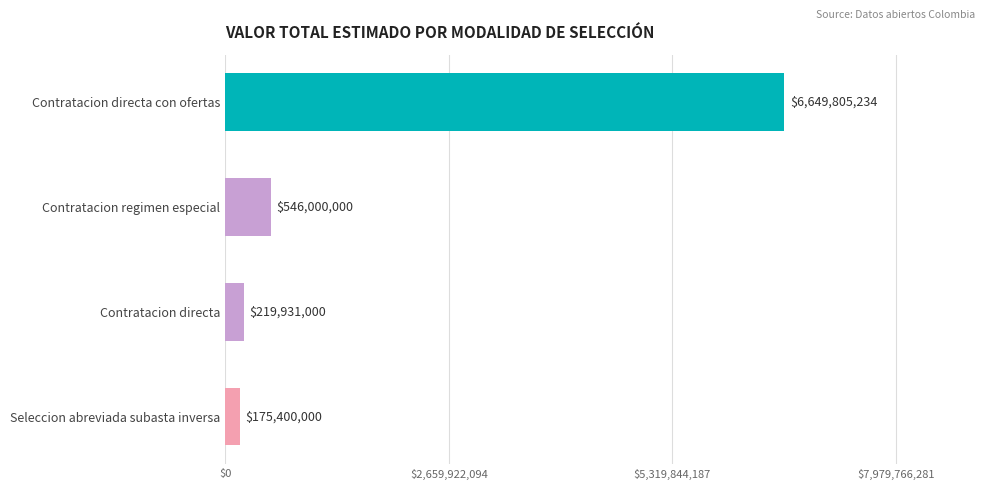

What is the smallest value displayed?

175400000